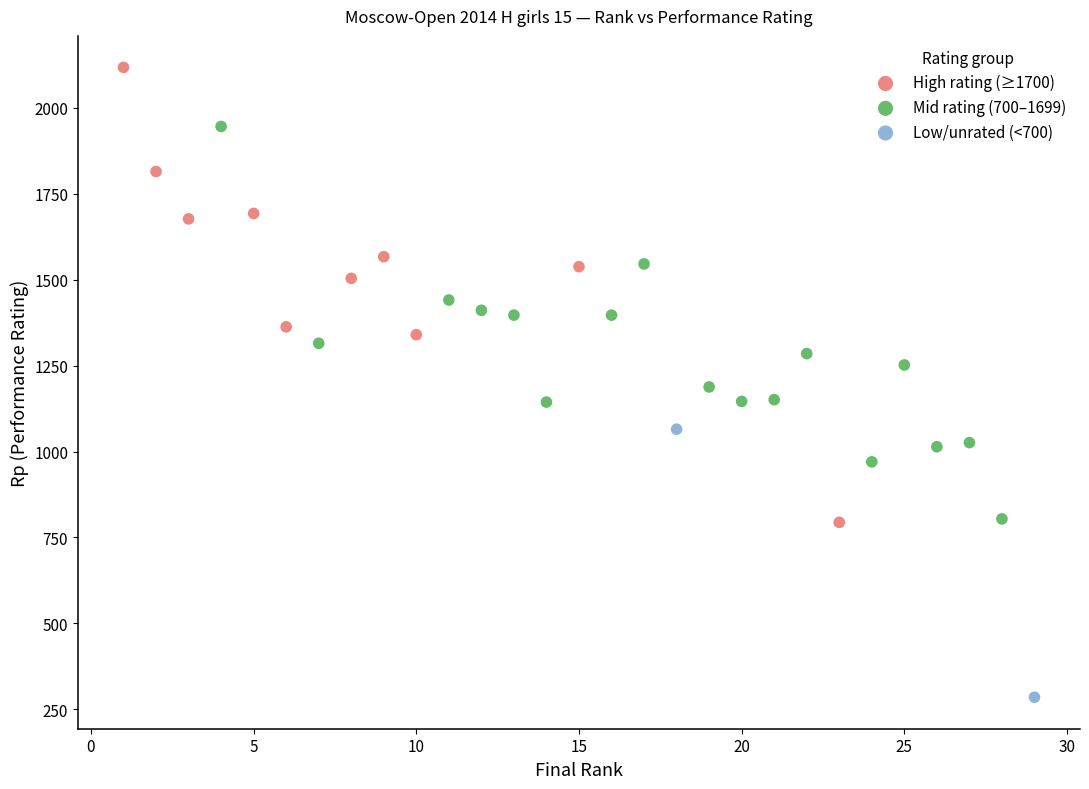

What are all the series names shown in the legend?

High rating (≥1700), Mid rating (700–1699), Low/unrated (<700)